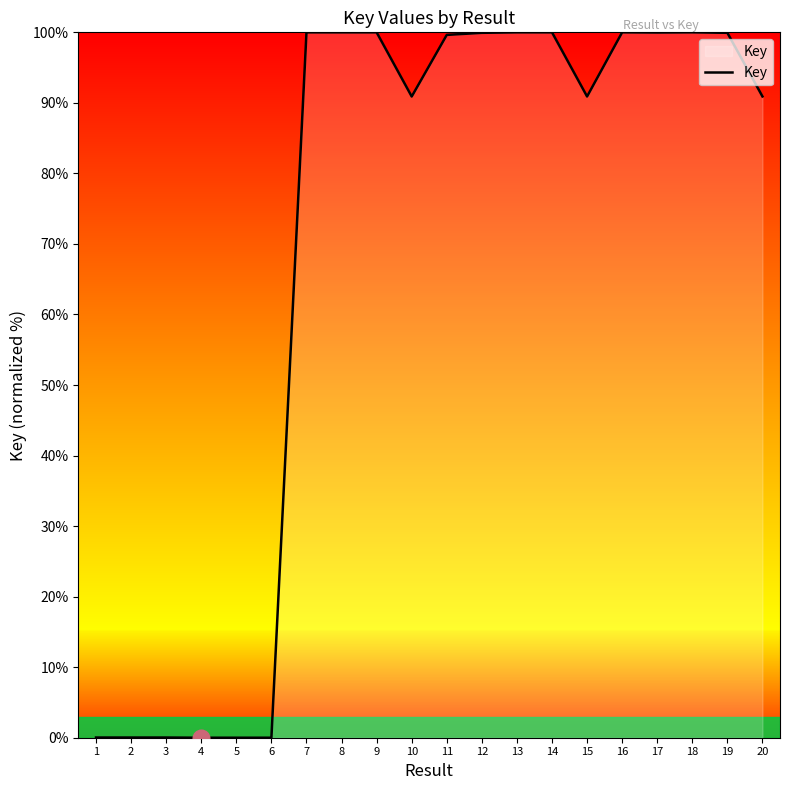

What is the difference between the maximum and minimum values?

100.0